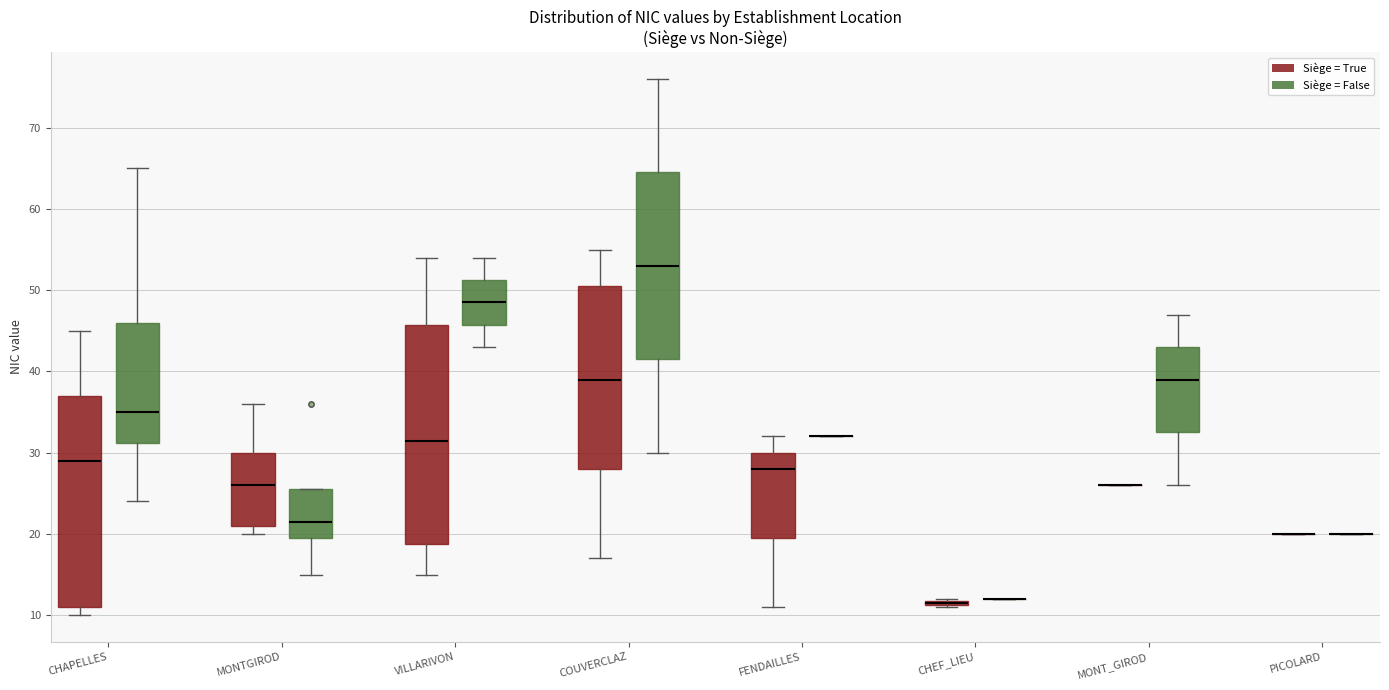

Comparing the boxes themselves (not the whiskers), which one is the tallest?

VILLARIVON (Siège = True)